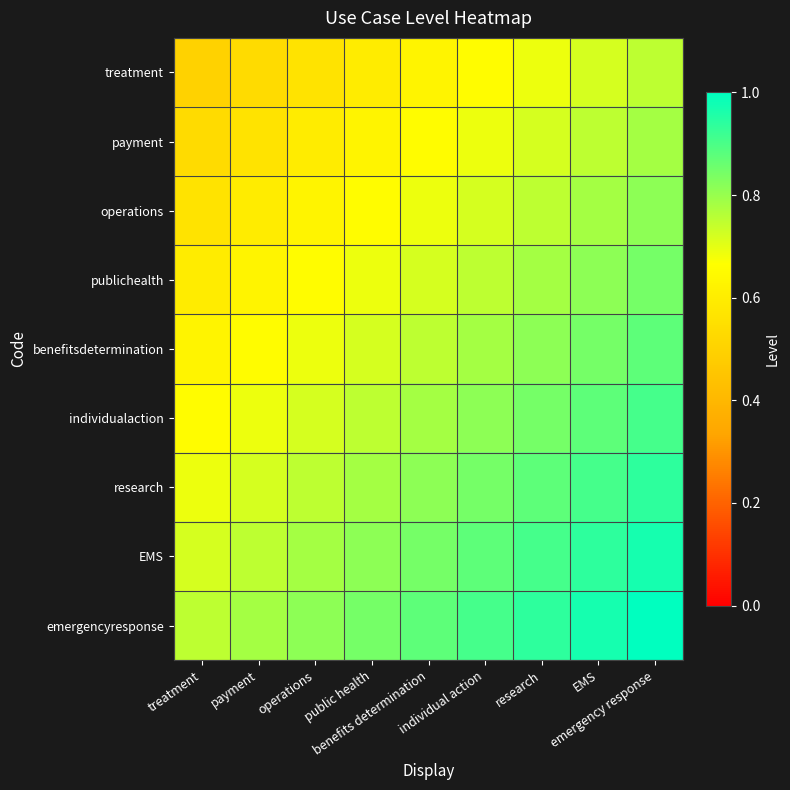

Which series has the widest spread of values?

treatment